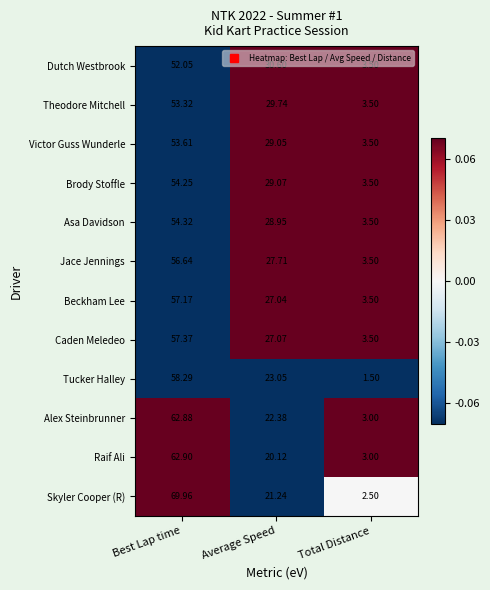

What is the difference between the highest and lowest values at Average Speed?

10.5